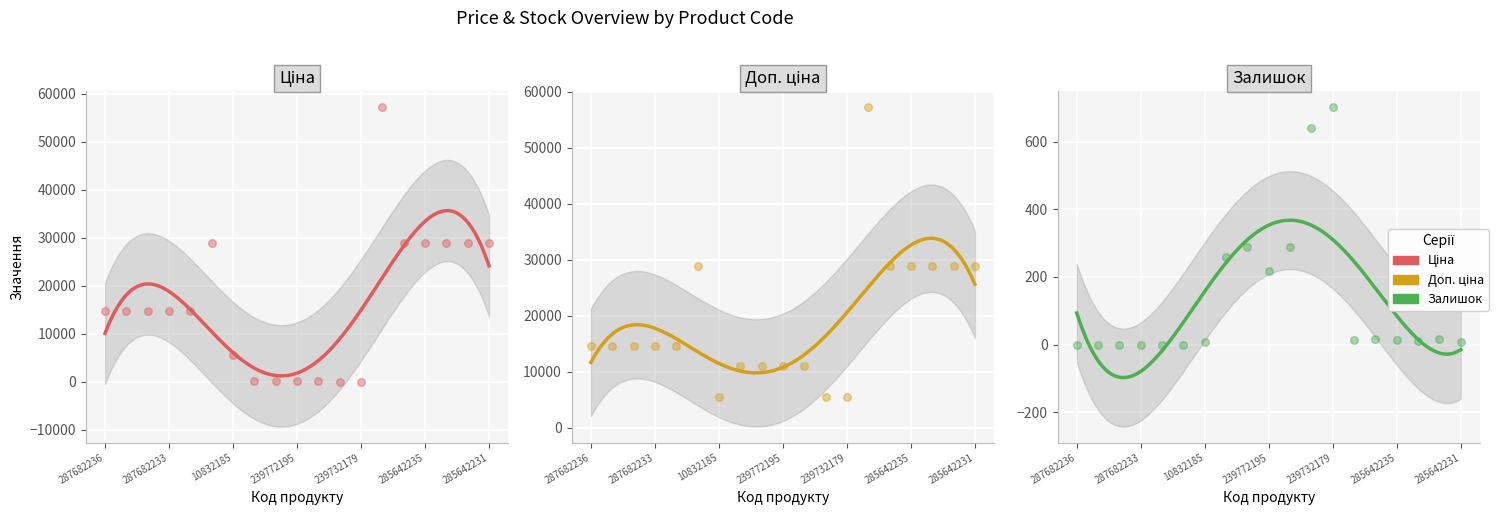

Is the value of Доп. ціна at 239732179 greater than the value of Залишок at 287682234?

Yes